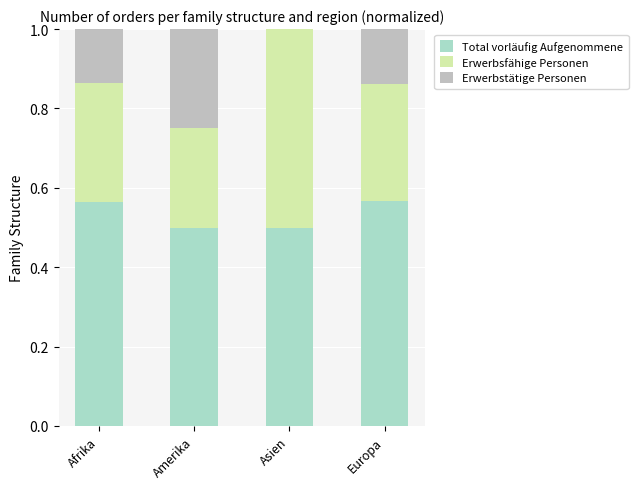

At which category is the sum across all series the highest?

Amerika